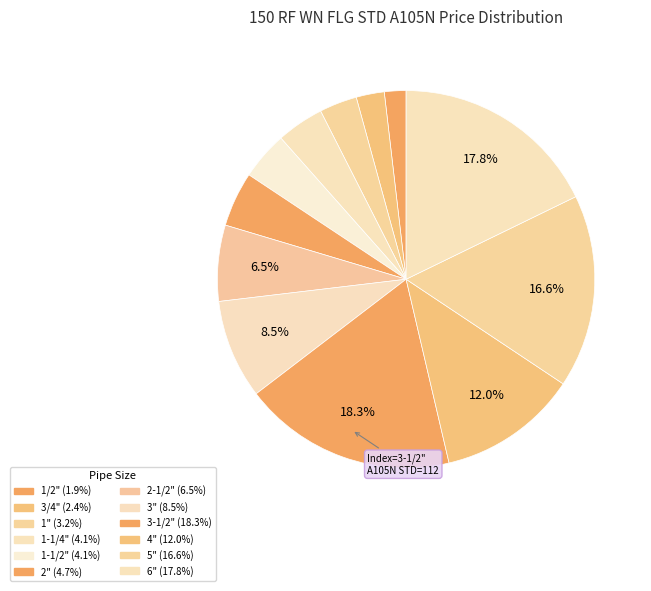

Count the number of slices in the pie.

12